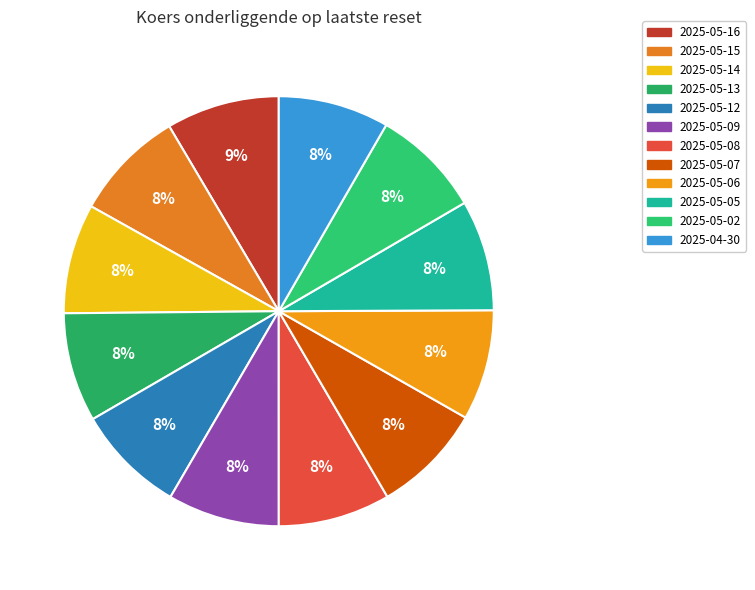

Which slice is the largest?

2025-05-16